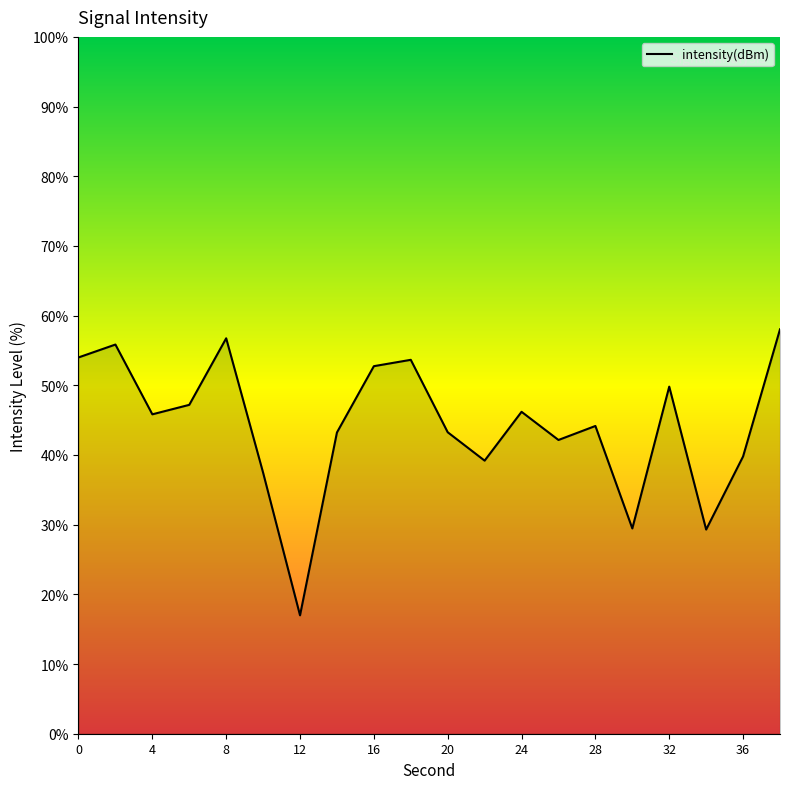

What is the greatest value displayed?

58.0